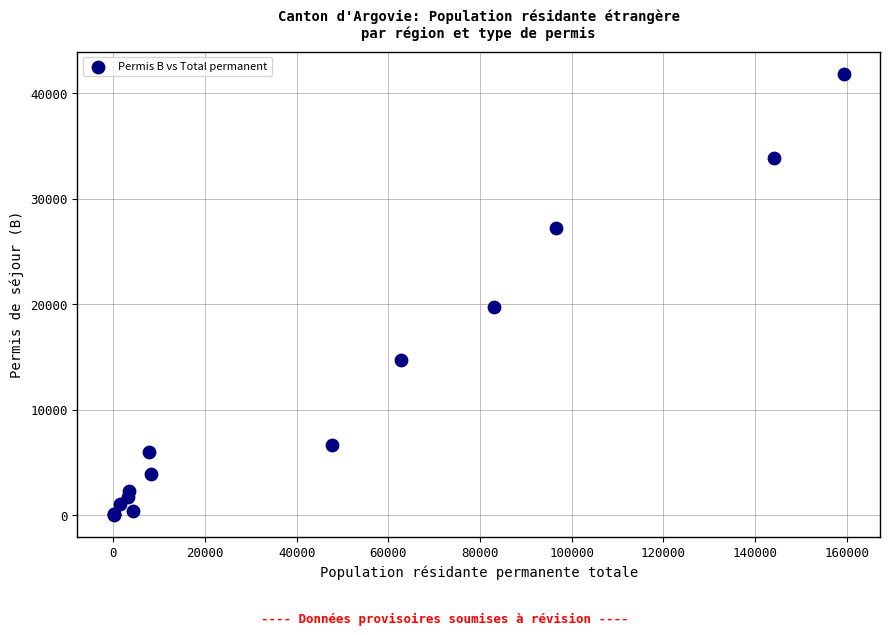

What Y value in the scatter plot is closest to 20941?

19726